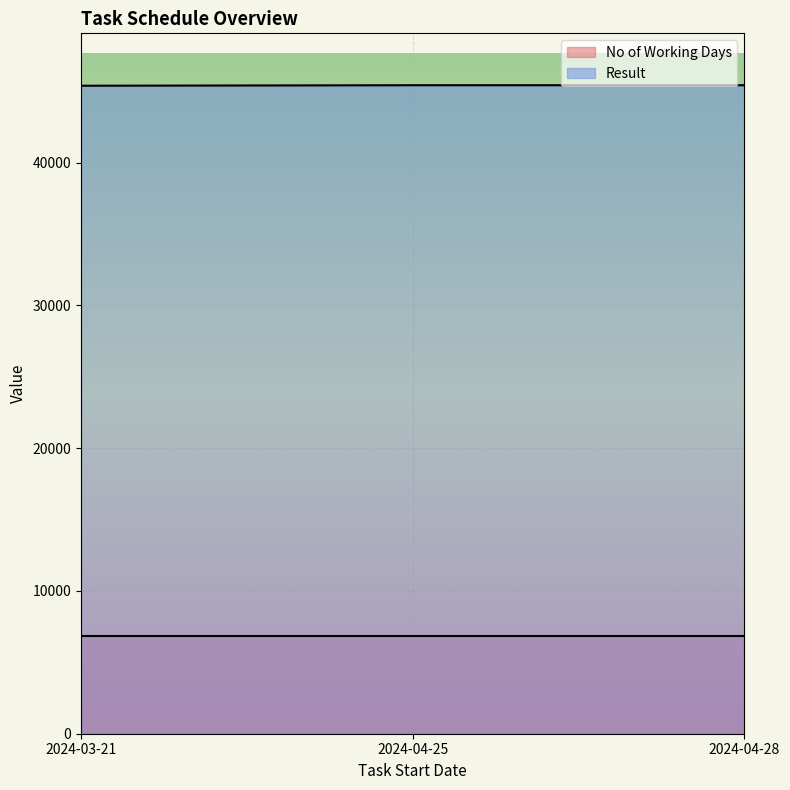

How many lines are shown in the chart?

2